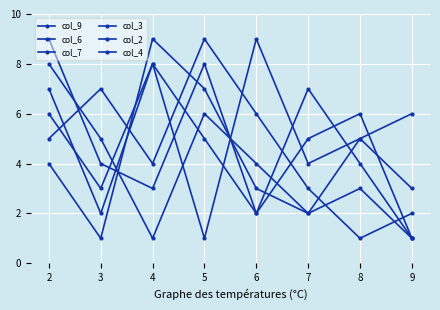

Count the number of data series in this chart.

6